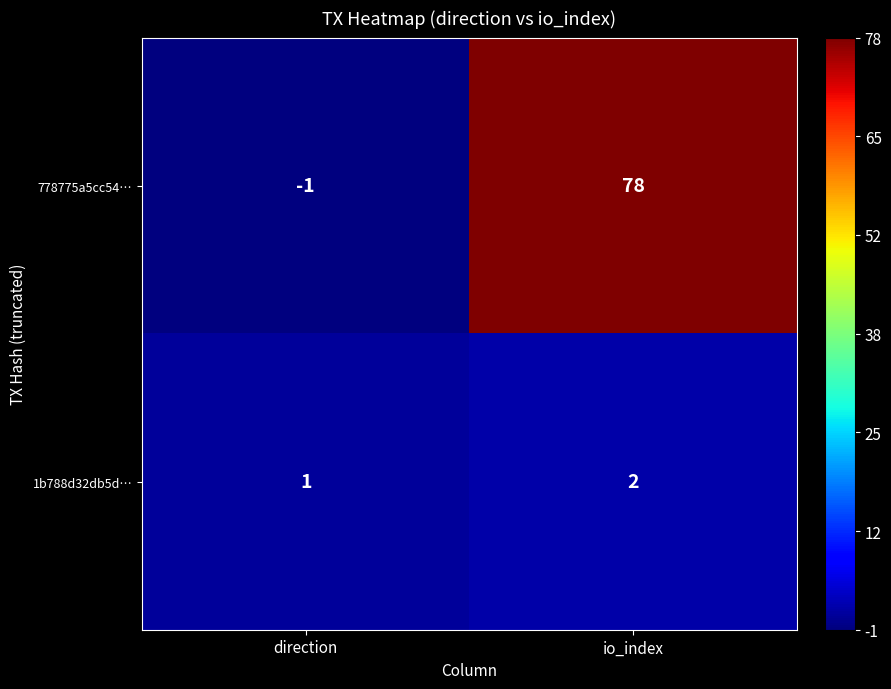

What is the sum of the 778775a5cc54… values at io_index and direction?

77